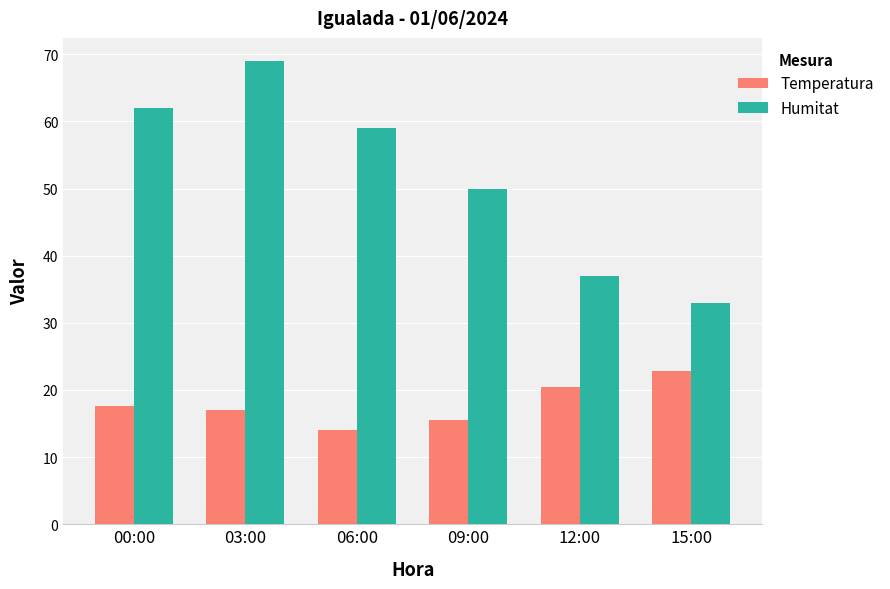

Read the Humitat value at 03:00.

69.0